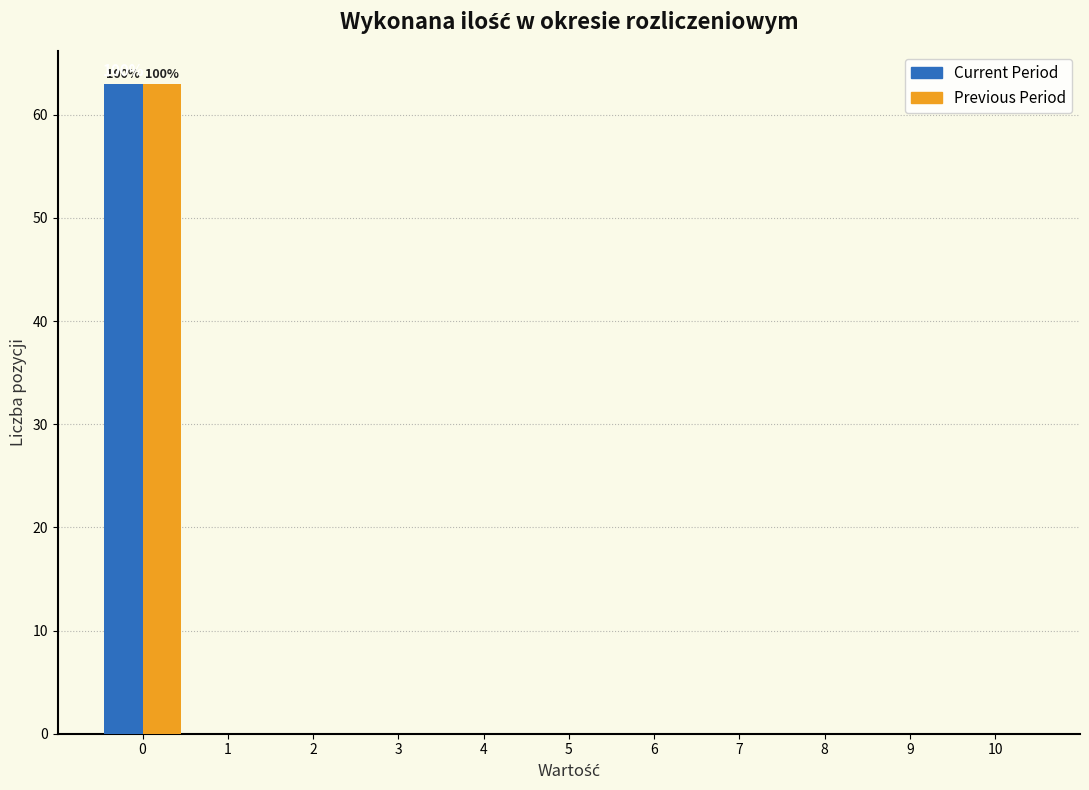

In the Current Period series, which range on the x-axis has the tallest bar?

-0.5 to 0.5